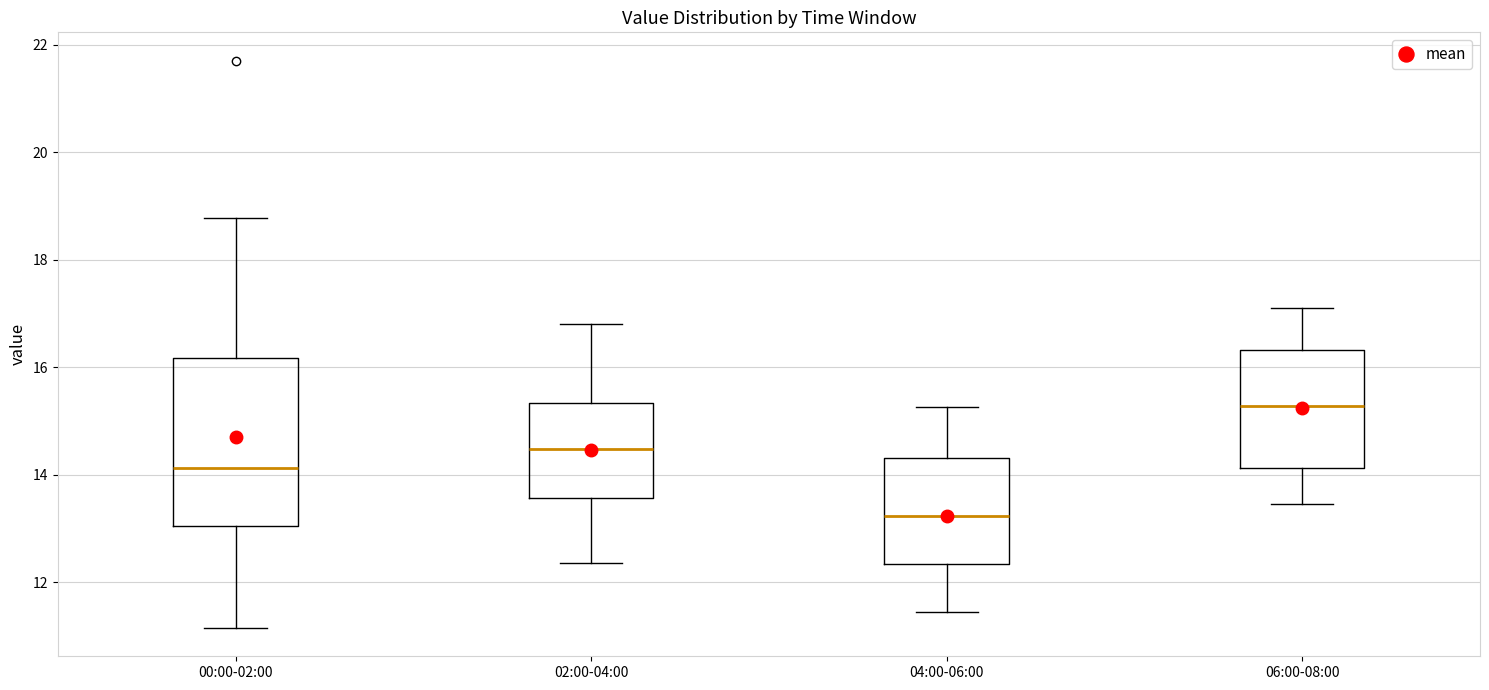

Reading left to right, transcribe this box plot: for each box, give where its median line is, the range the box spans, and where its two whiskers end, as read against the y-axis. The values are not printed on the chart, so give them approximately, as read against the axis.

00:00-02:00: median 14.2, box 13.0 to 16.2, whiskers 11.2 to 18.8
02:00-04:00: median 14.4, box 13.6 to 15.4, whiskers 12.4 to 16.8
04:00-06:00: median 13.2, box 12.4 to 14.4, whiskers 11.4 to 15.2
06:00-08:00: median 15.2, box 14.2 to 16.4, whiskers 13.4 to 17.2